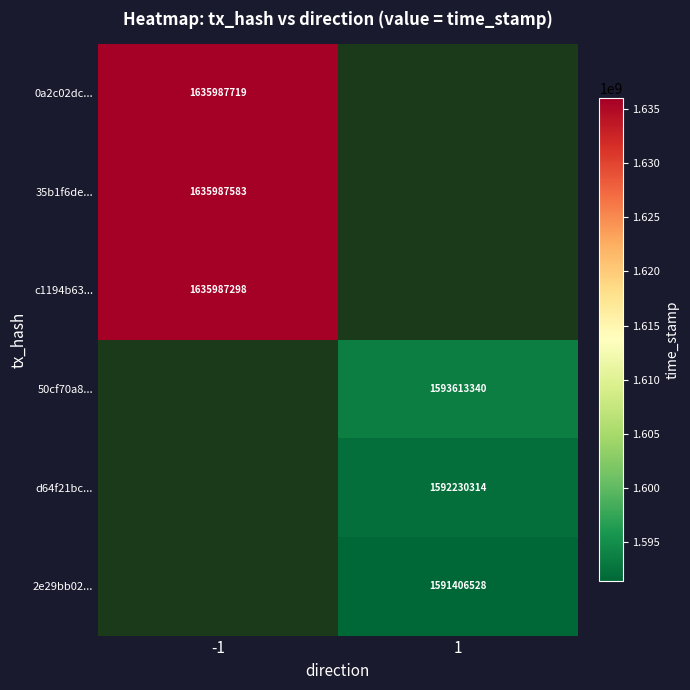

Is it true that 50cf70a8... equals 0 at 1?

True